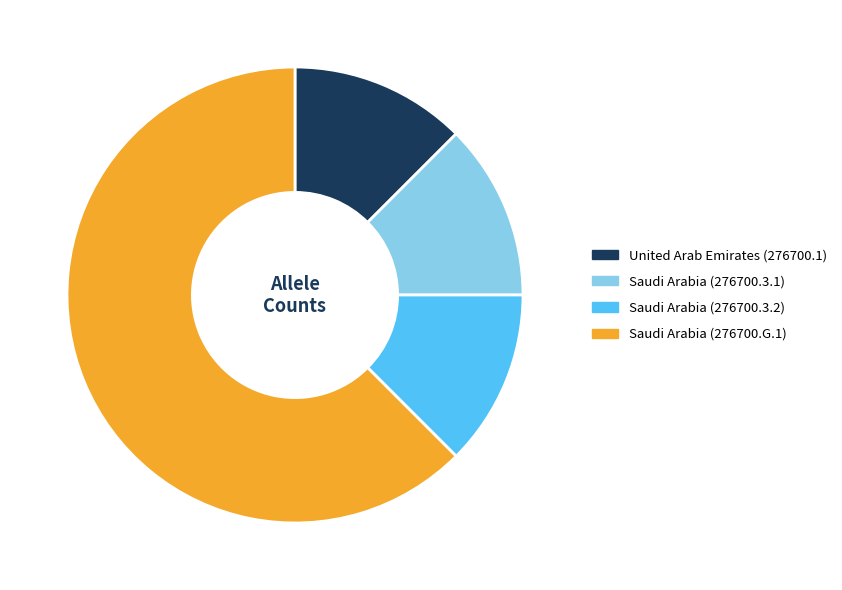

Which slice represents more than half of the pie?

Saudi Arabia (276700.G.1)